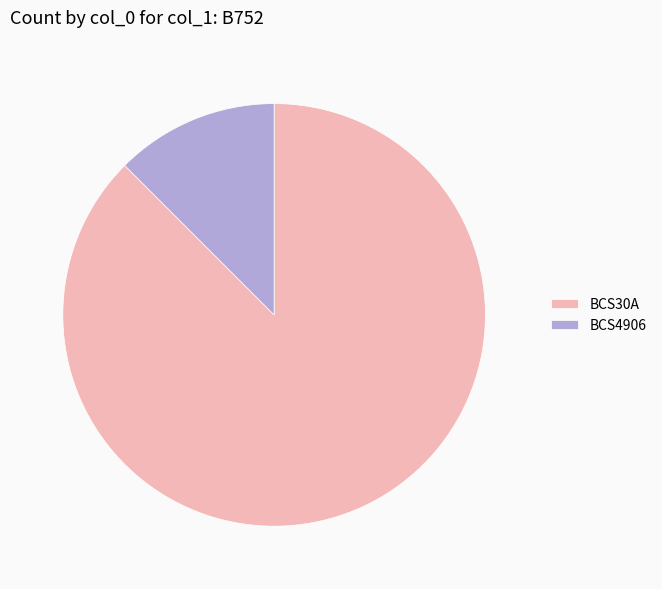

How many segments does this pie chart have?

2